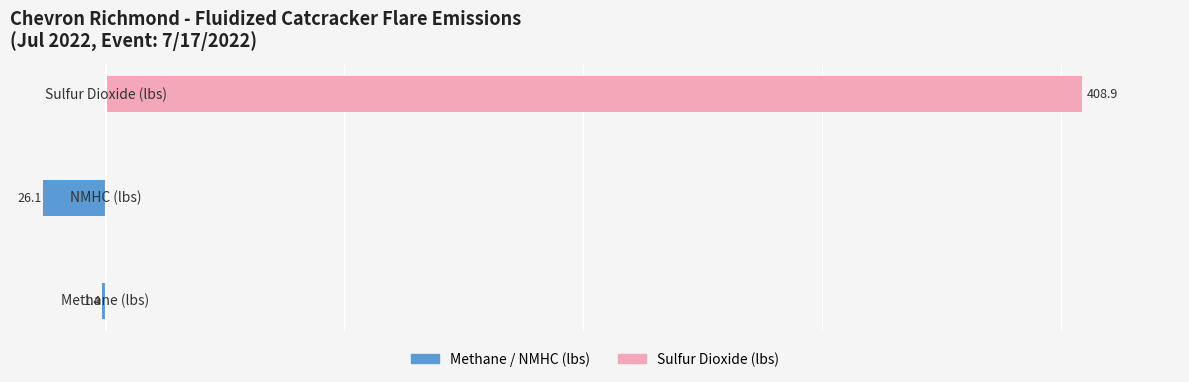

Where does the Methane / NMHC series first go above -1?

2